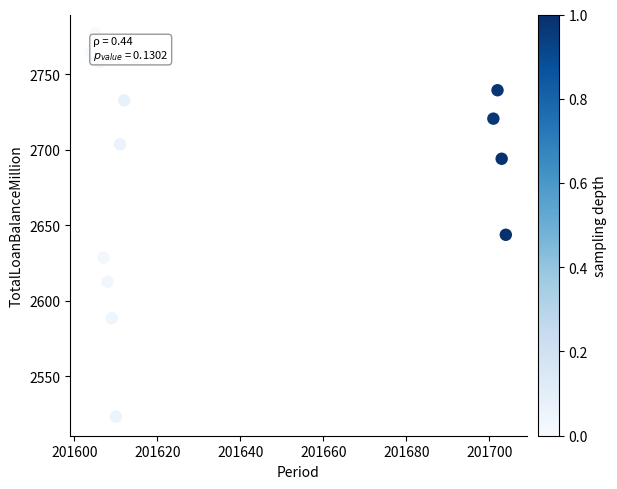

What Y value in the scatter plot is closest to 2650?

2643.7